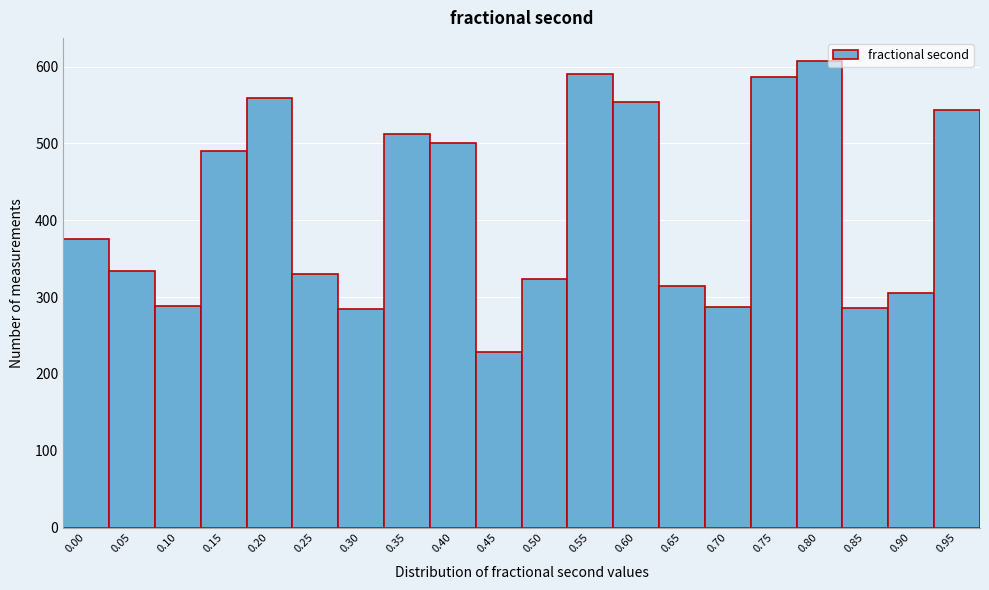

What is the value of the 19th bar from the left?

306